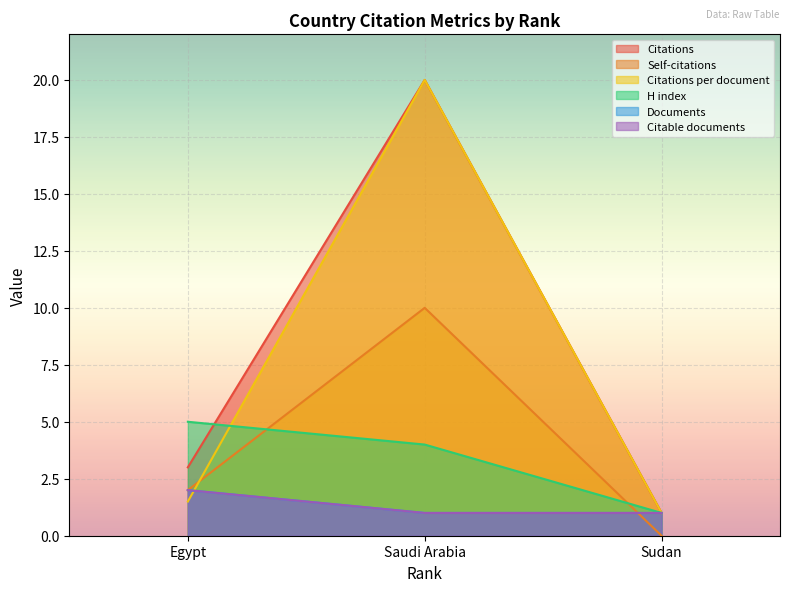

Is it true that Self-citations equals 0.0 at Sudan?

True